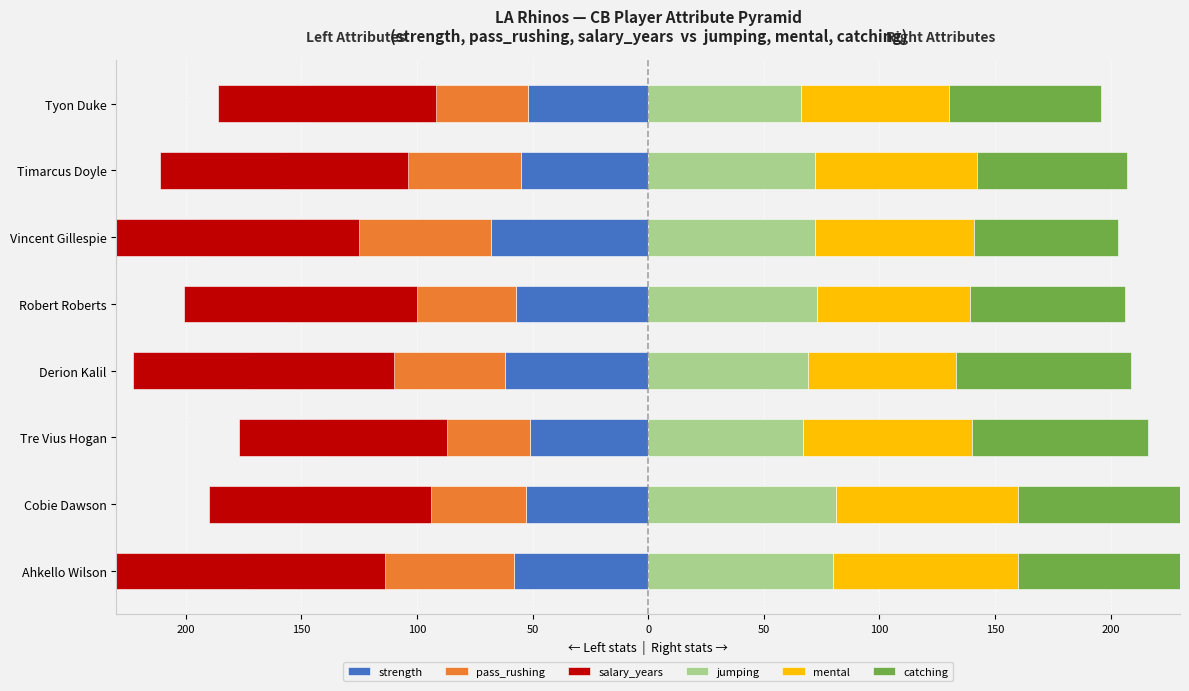

What is the smallest value displayed?

-126